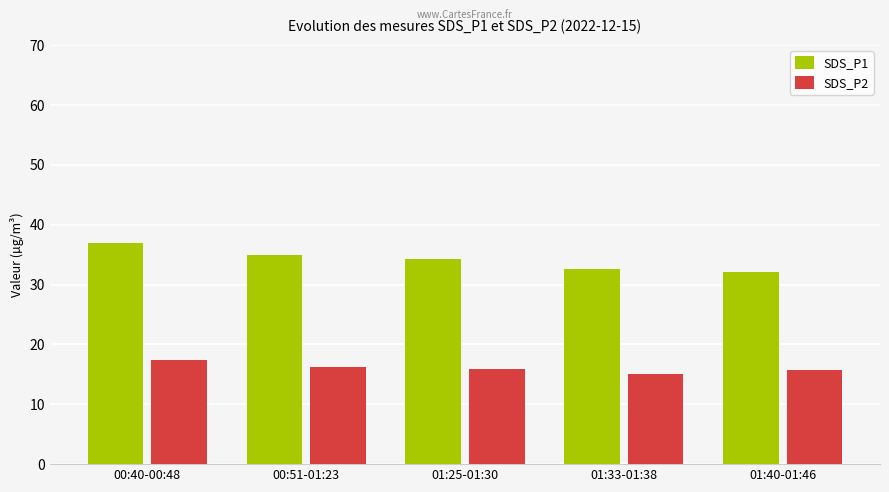

What is the label of the 4th bar from the left?

01:33-01:38